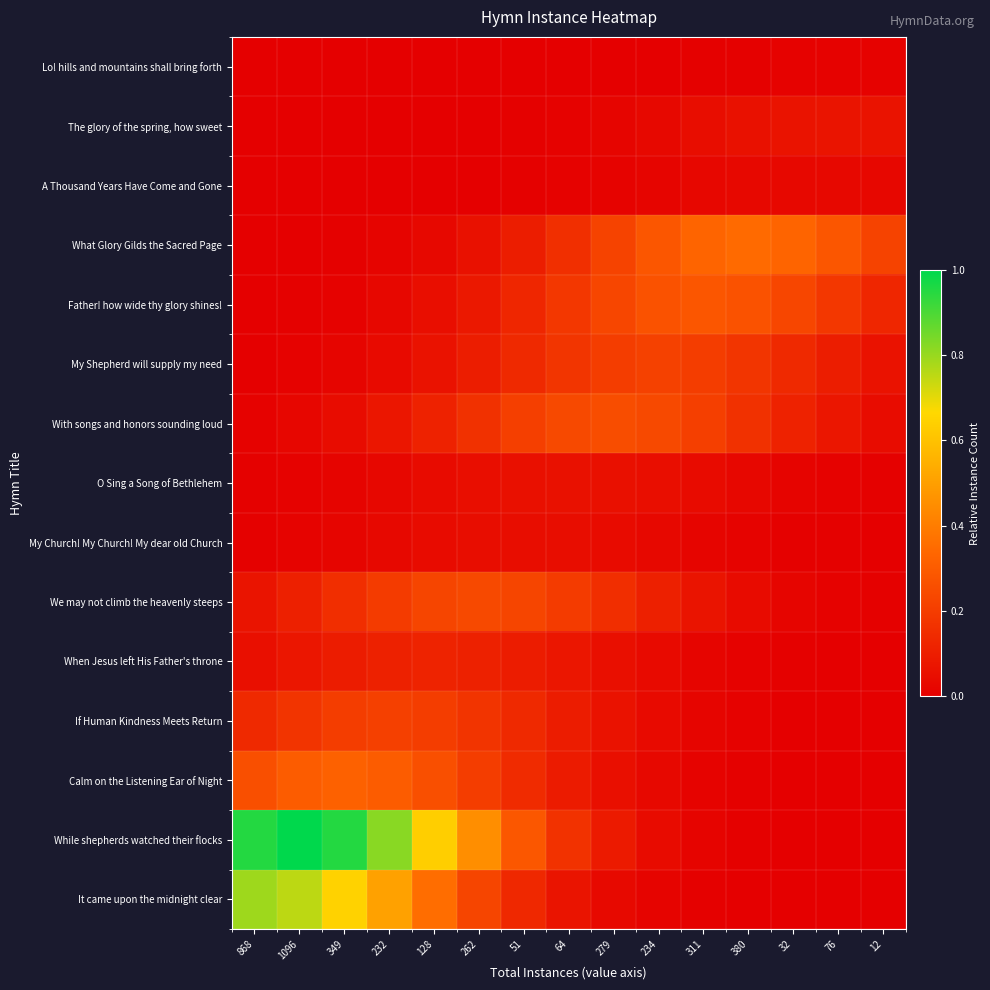

How many data points does each series have?

15